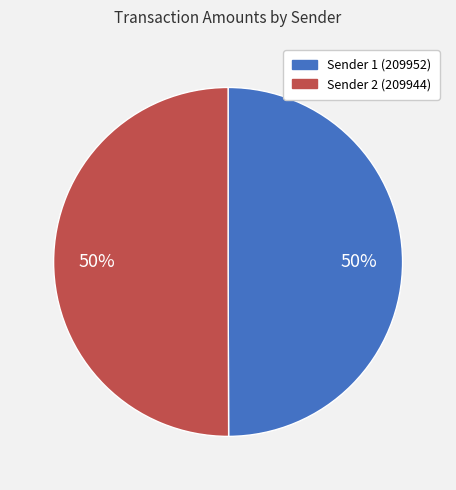

To the nearest percent, what is the average slice percentage?

50%